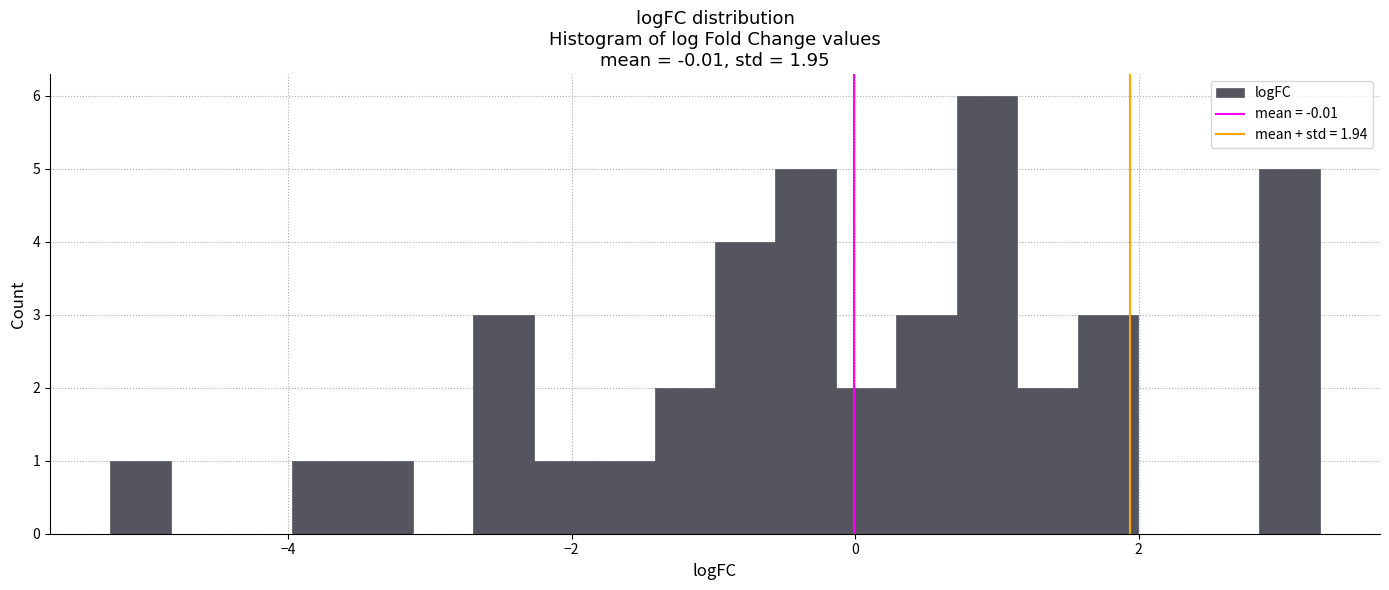

Read against the x-axis, roughly where is the centre of the tallest bar?

1.0